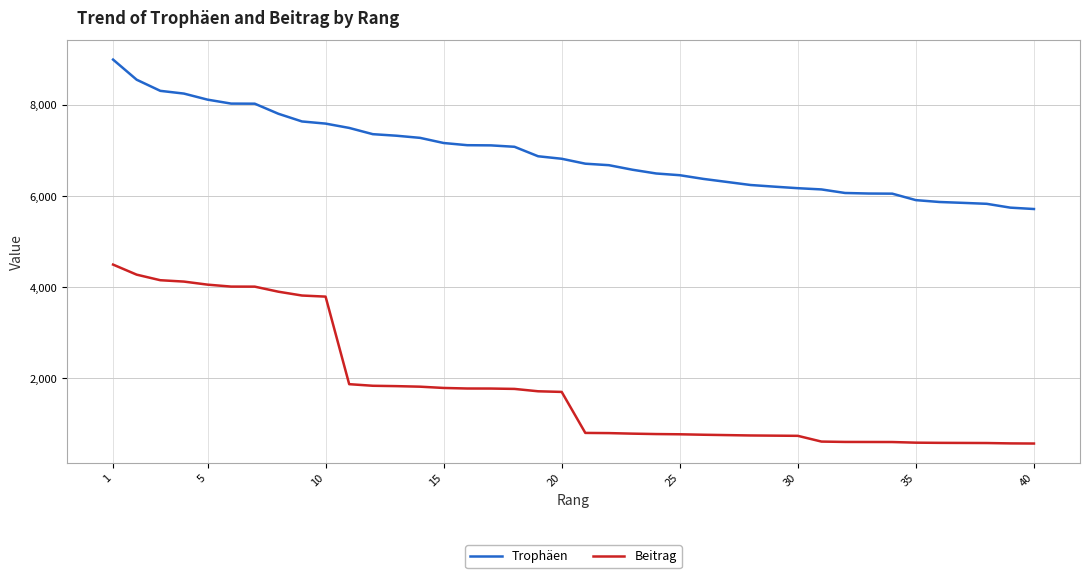

True or false: Beitrag and Trophäen intersect in this chart.

False